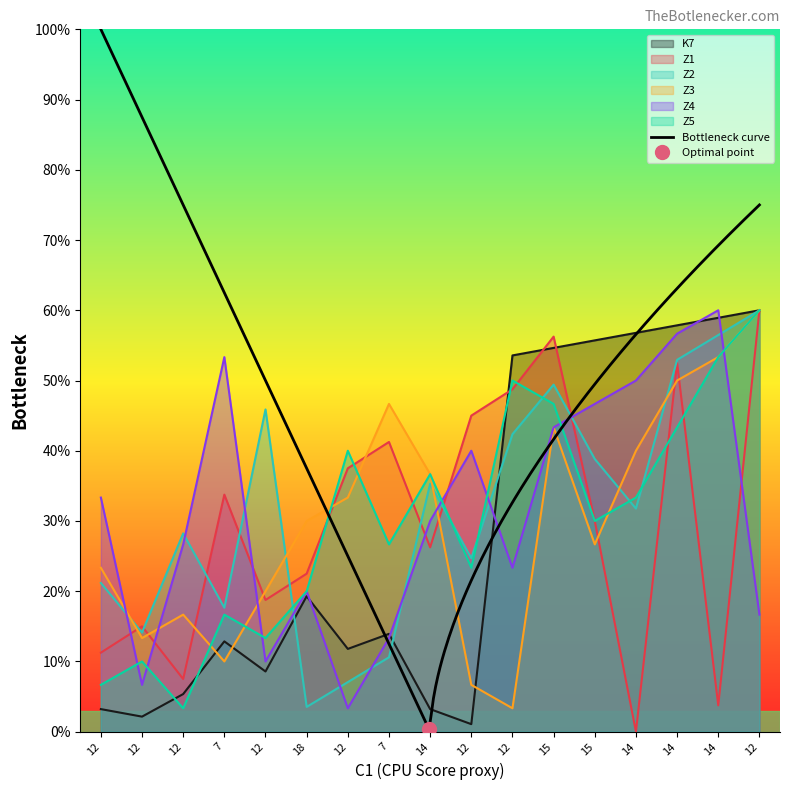

How many values in the Z1 series exceed 30?

8